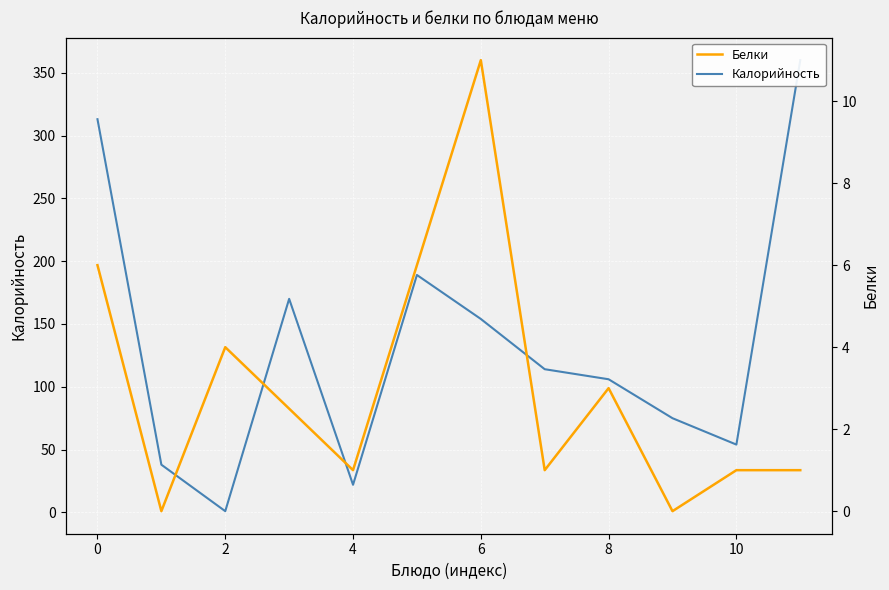

Reading left to right, extract all data points from this chart.

Калорийность: 313.0	38.0	1.0	170.0	22.0	189.0	154.0	114.0	106.0	75.0	54.0	360.0
Белки: 6.0	0.0	4.0	2.5	1.0	6.0	11.0	1.0	3.0	0.0	1.0	1.0